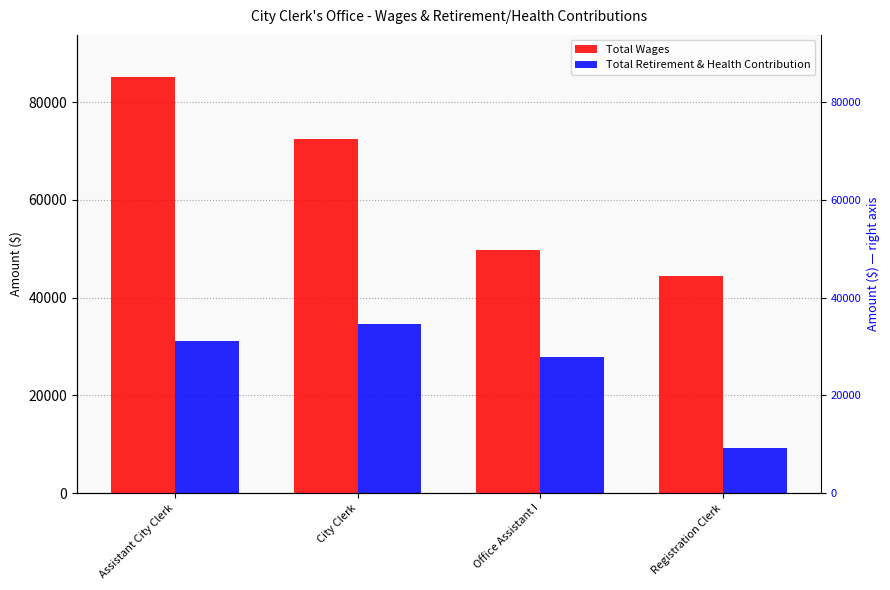

Which series has the largest total across all categories?

Total Wages